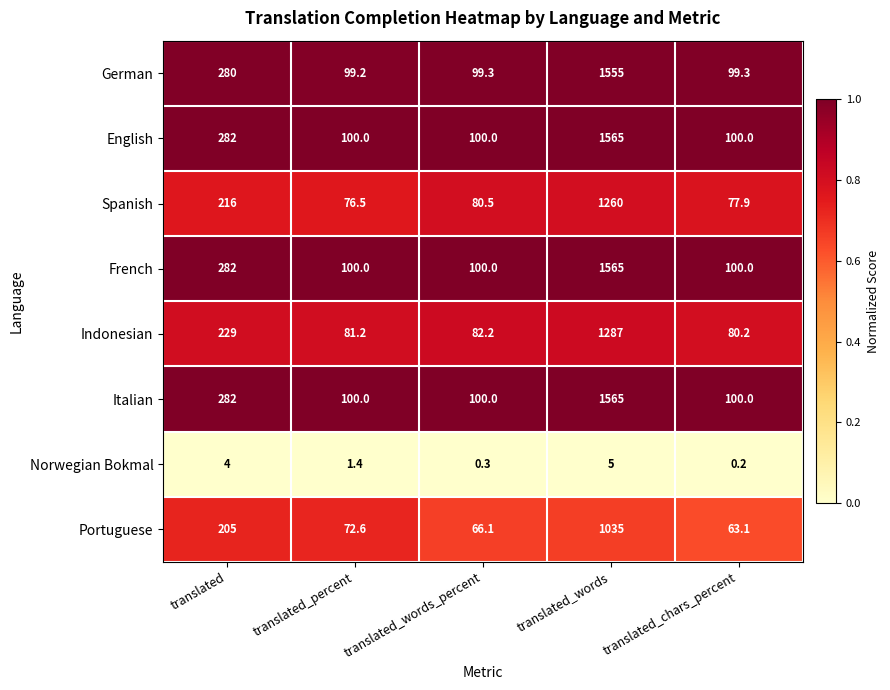

What is the difference between the highest and lowest values at translated_percent?

98.6